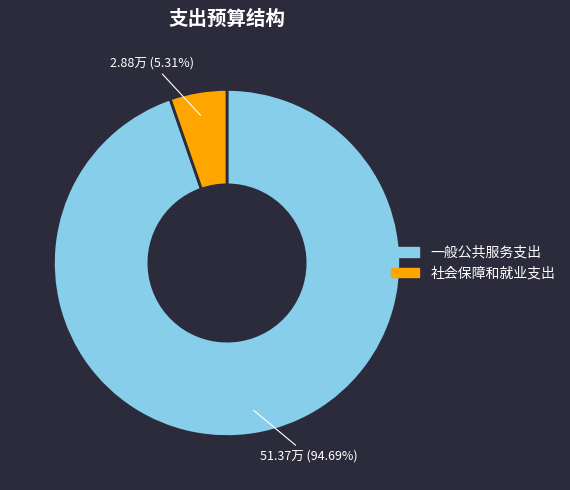

Which category has the smallest portion of the pie?

社会保障和就业支出